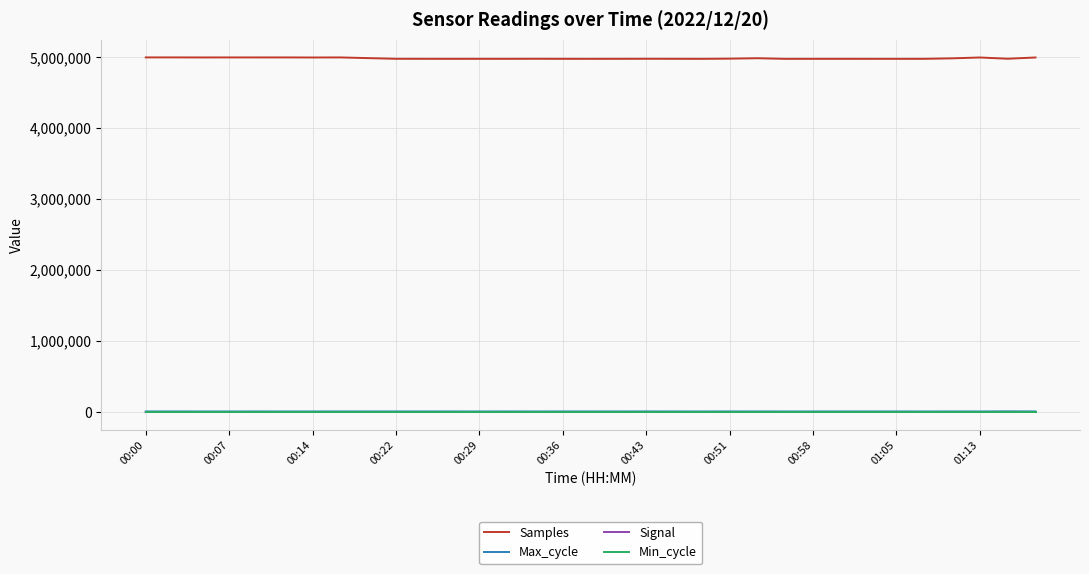

Which series has the largest total across all categories?

Samples